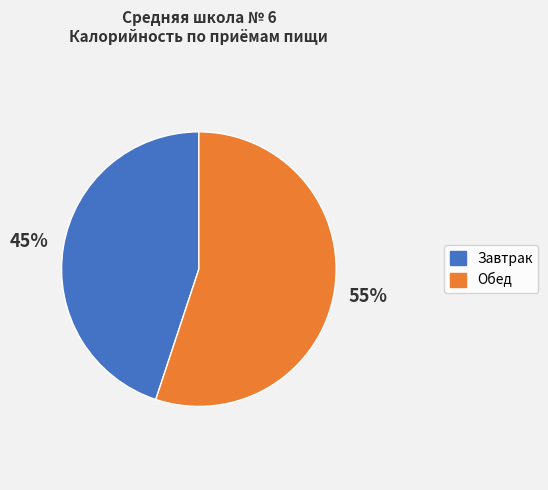

Rank the categories by value from highest to lowest.

Обед, Завтрак